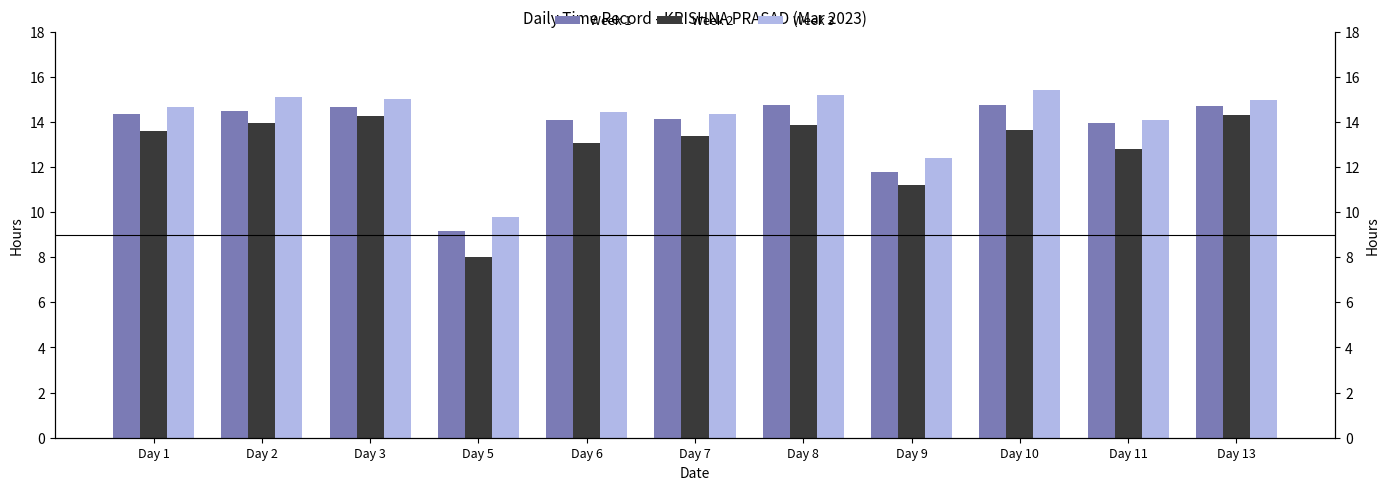

At Day 2, list the series in order from smallest to largest.

Week 2, Week 1, Week 3